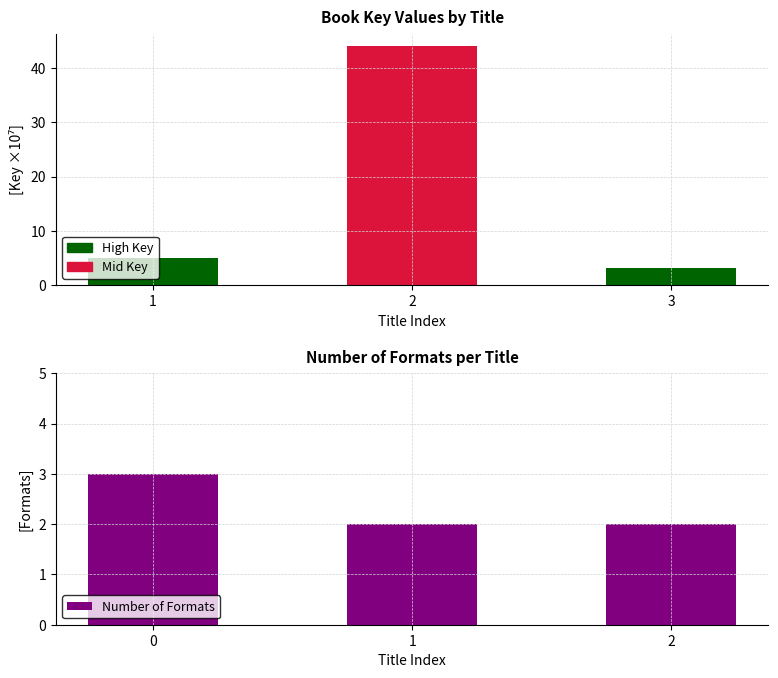

How many data points does each series have?

3